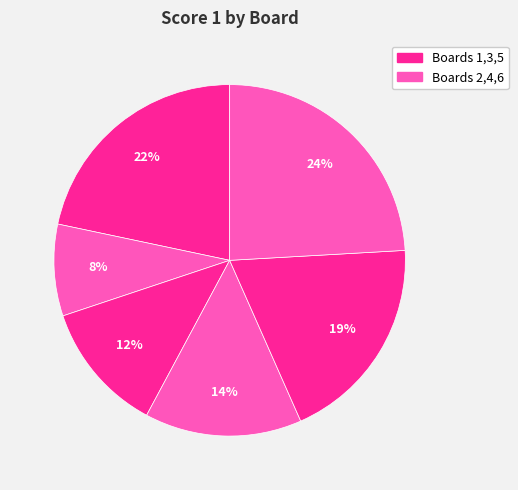

Count the number of slices in the pie.

6